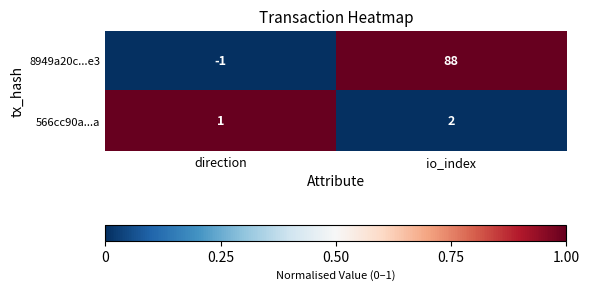

The 566cc90a...a series shows 3 at io_index. True or false?

False